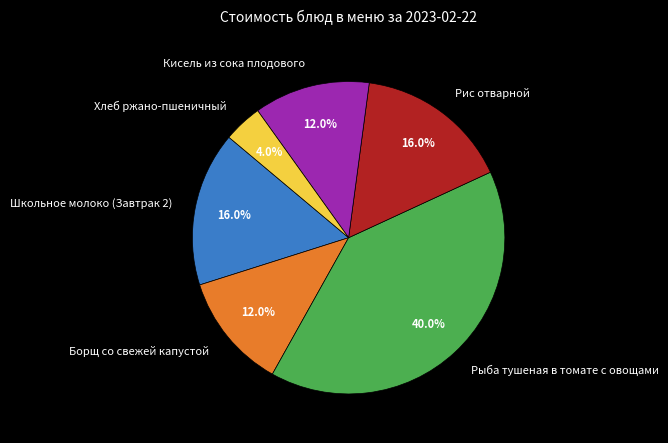

What is the largest slice in the pie chart?

Рыба тушеная в томате с овощами